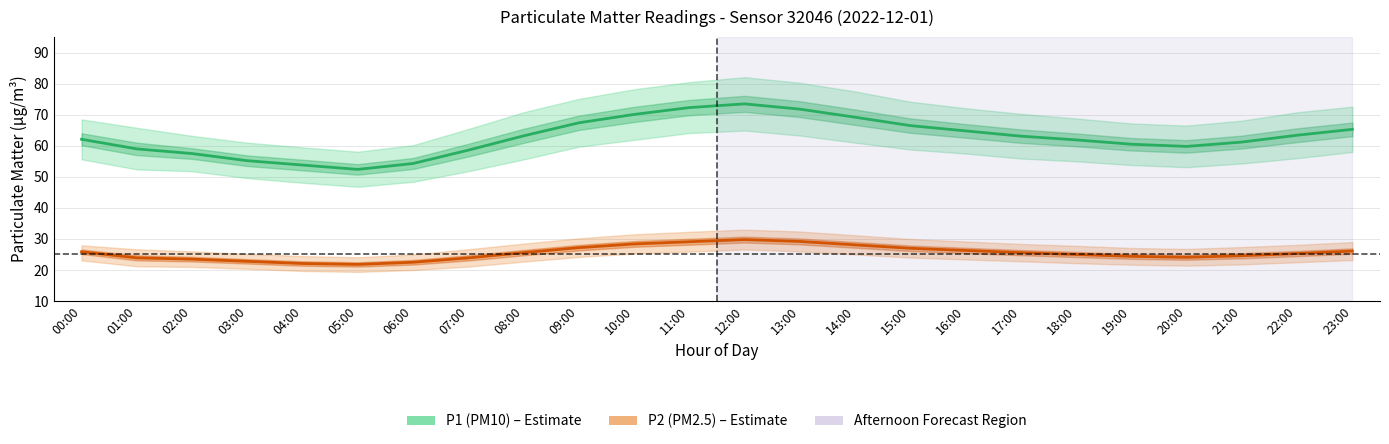

List the series in order of their peak value, highest first.

P1 (PM10), P2 (PM2.5)